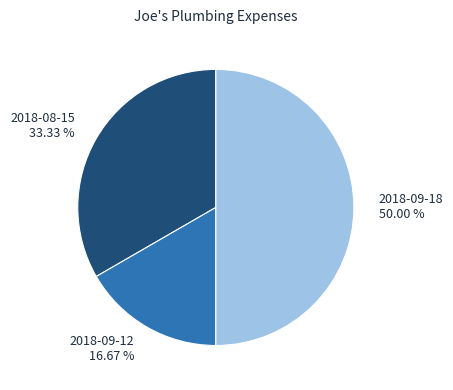

Which slice is the largest?

2018-09-18